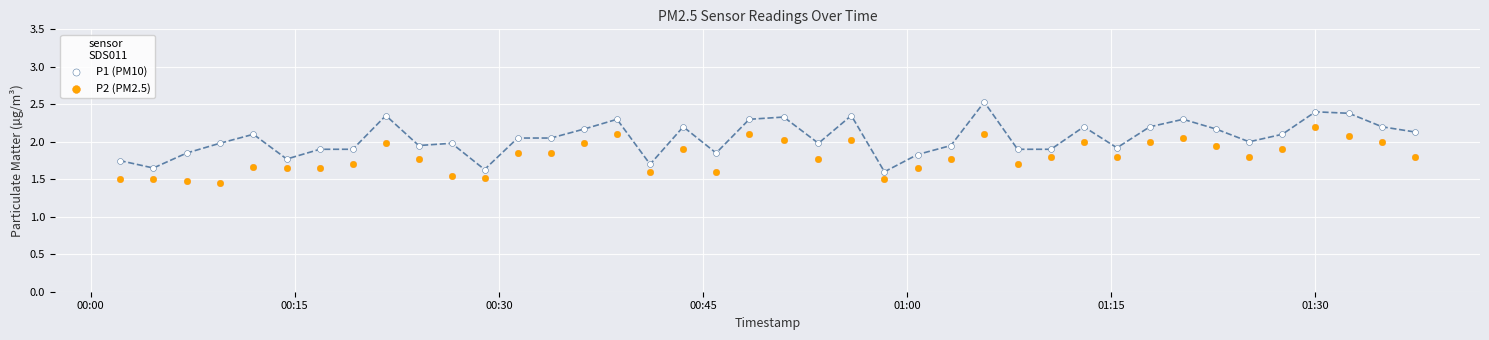

Which series contains the lowest Y value?

P2 (PM2.5)